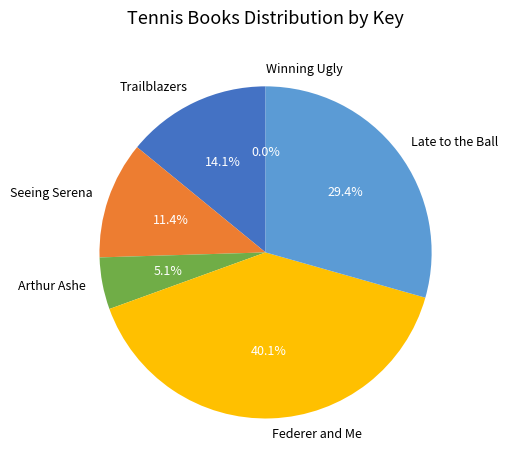

What percentage is the Late to the Ball slice, to the nearest percent?

29%